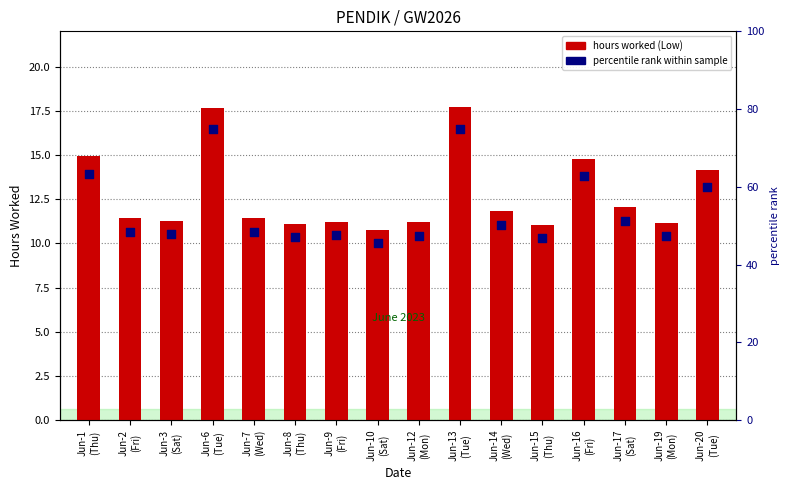

Which series has the largest Y range (max minus min)?

percentile rank within sample